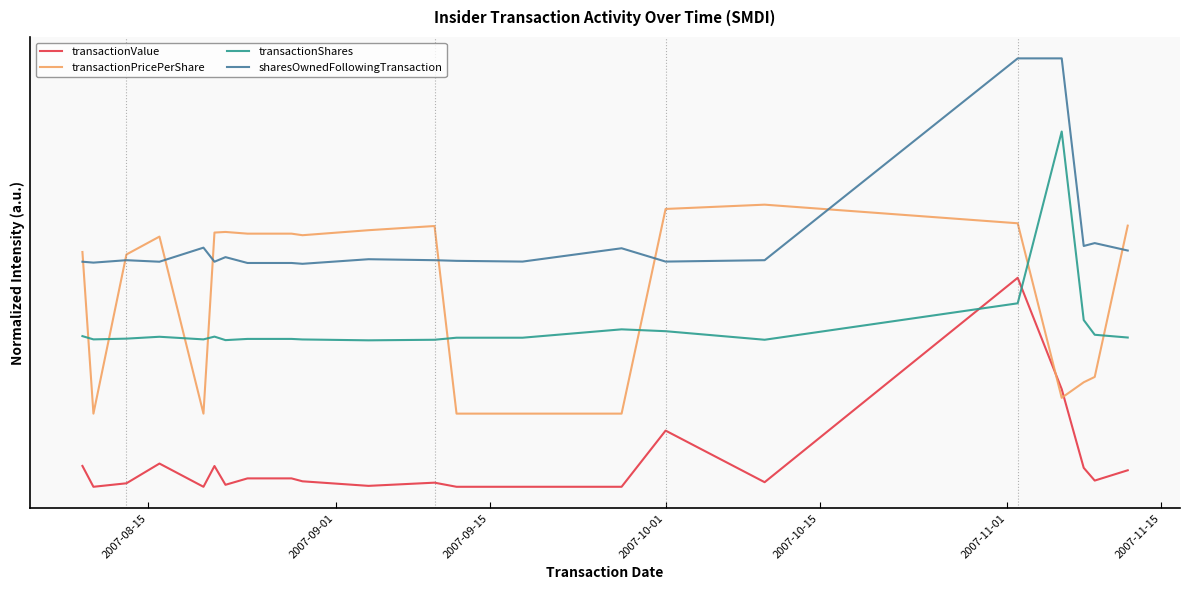

True or false: transactionValue has more than 2 interior local peaks.

True